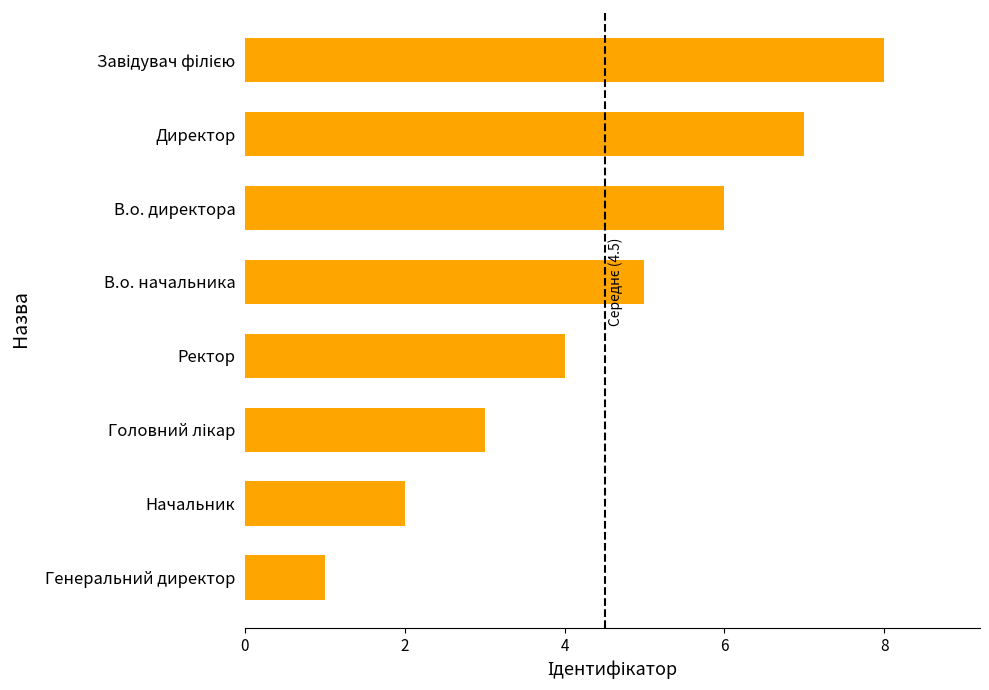

What is the change in value from В.о. начальника to Директор?

+2